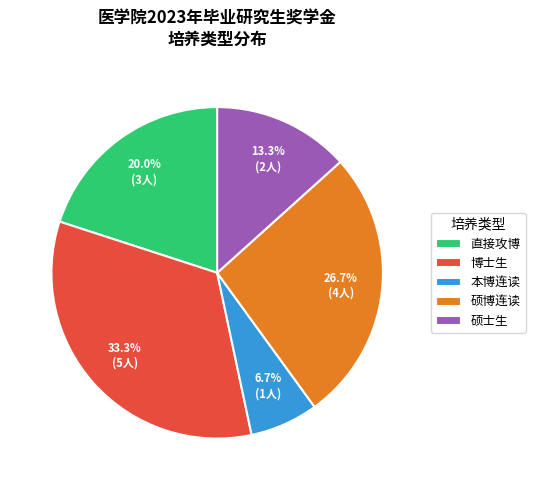

To the nearest percent, what is the average slice percentage?

20%